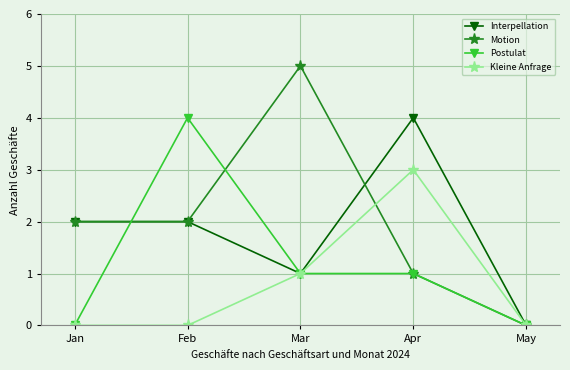

The value of Motion at Apr is 2. True or false?

False